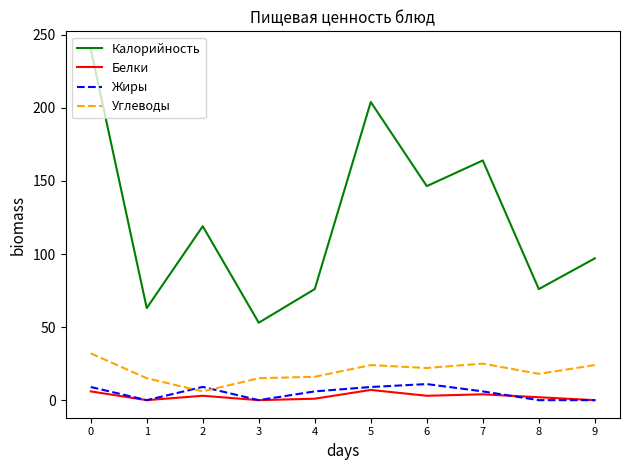

What are all the series names shown in the legend?

Калорийность, Белки, Жиры, Углеводы